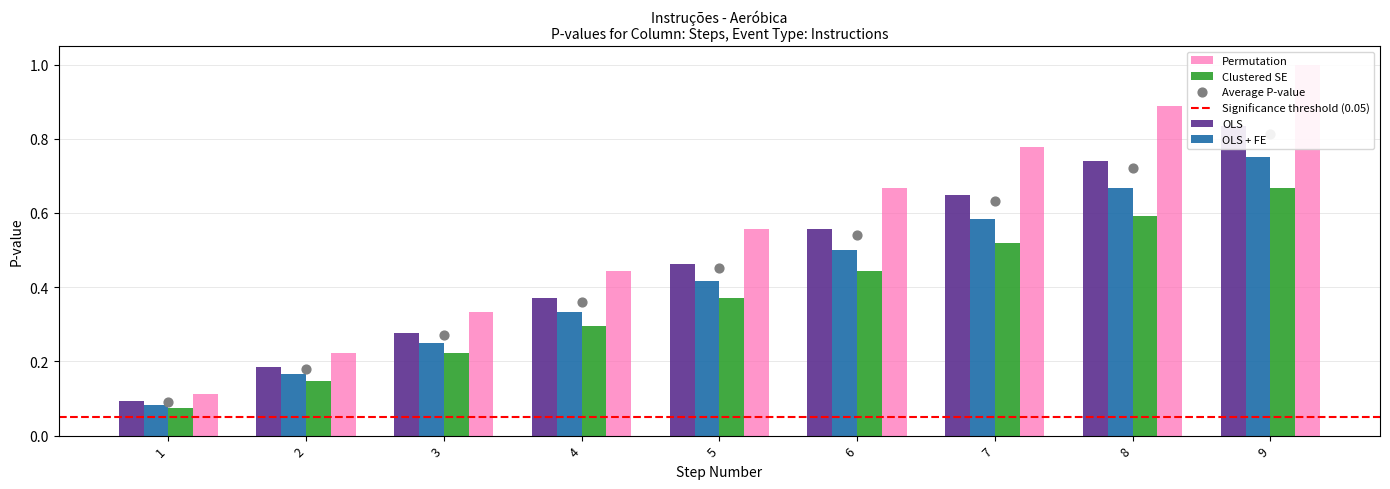

Which series reaches the minimum Y coordinate?

Clustered SE